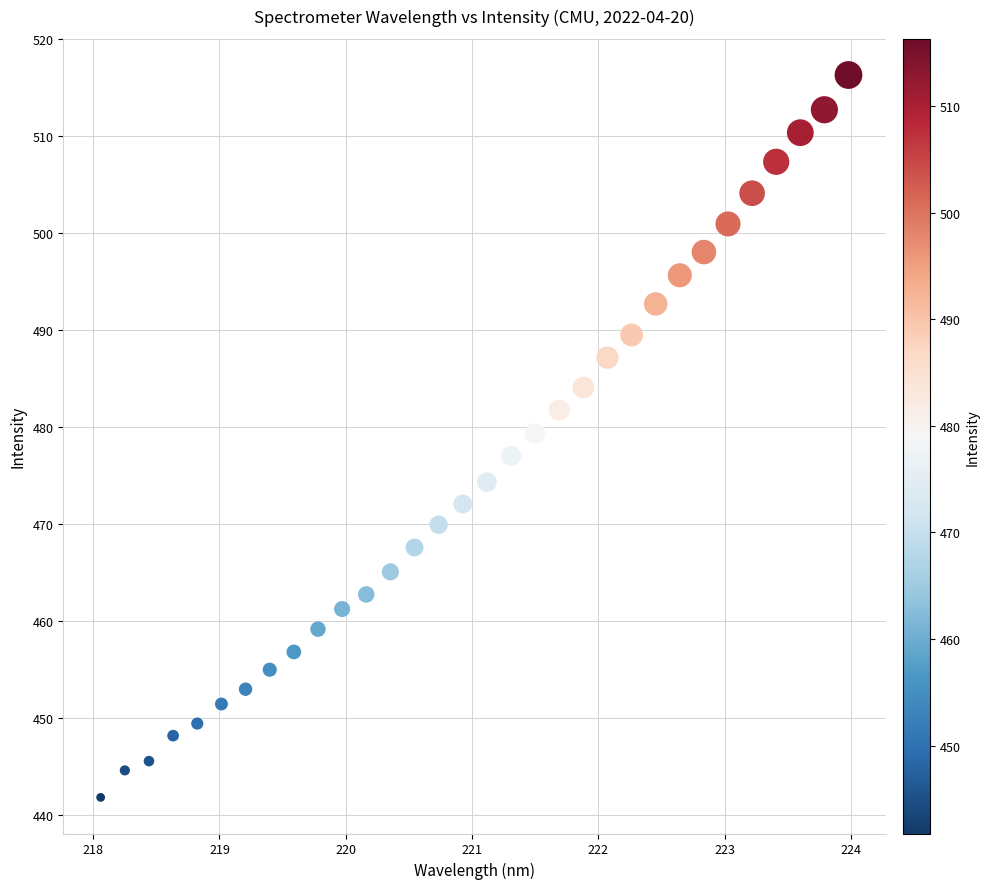

What is the range of Y values (max minus min)?

74.5